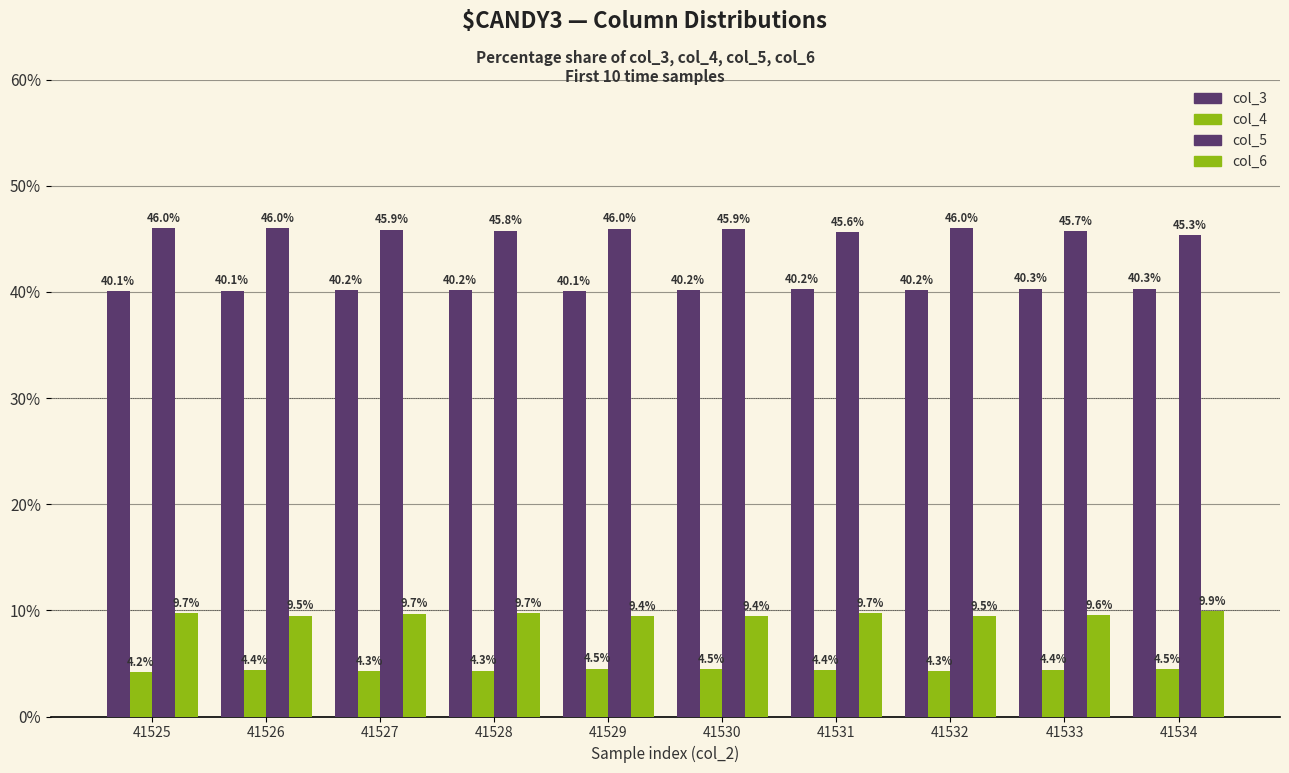

Count the col_3 values in the range 40 to 41.

10